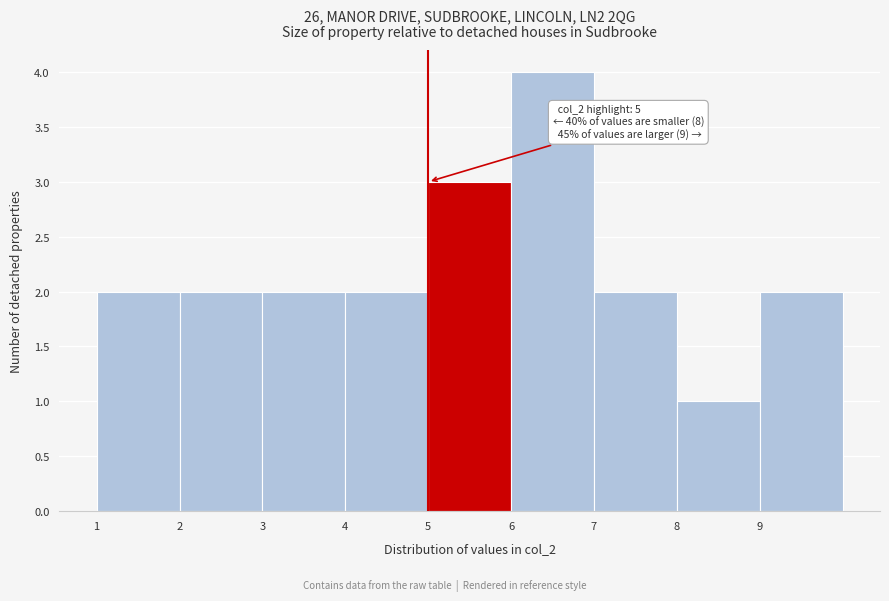

Which range on the x-axis has the tallest bar?

6 to 7